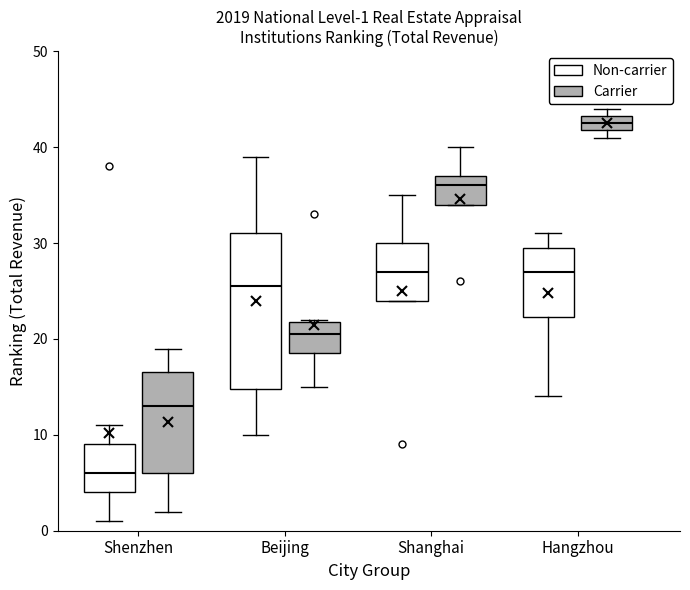

Which box is the tallest, from its lower edge to its upper edge?

Beijing (Non-carrier)